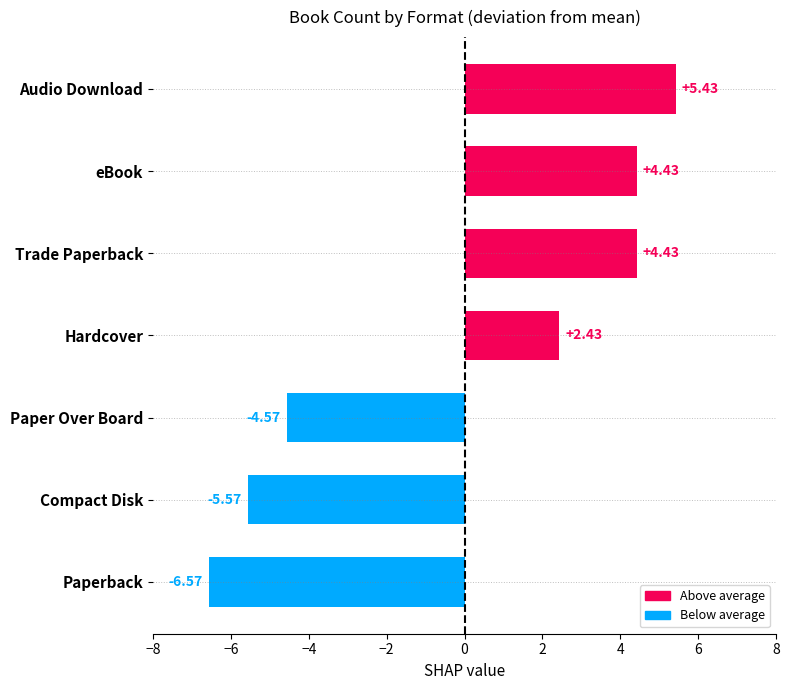

Approximately how many times larger is the value at eBook compared to Hardcover?

1.8